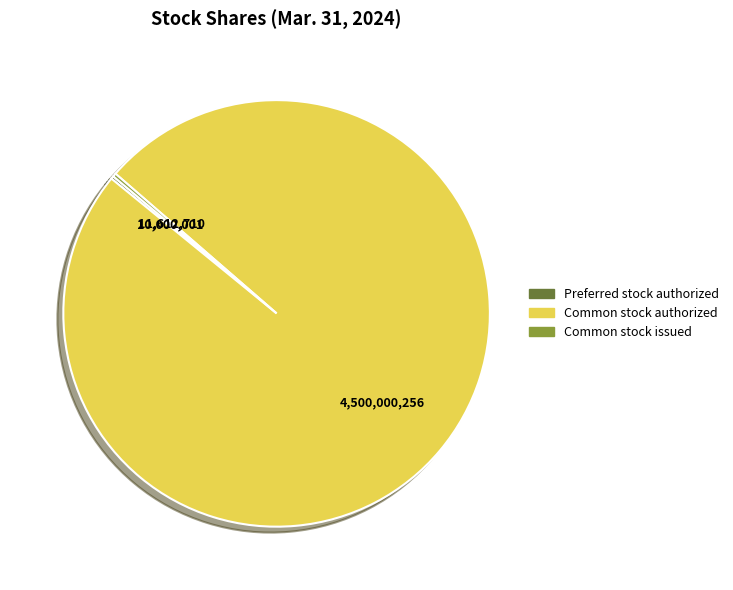

Is there any slice that represents more than half of the pie?

Yes